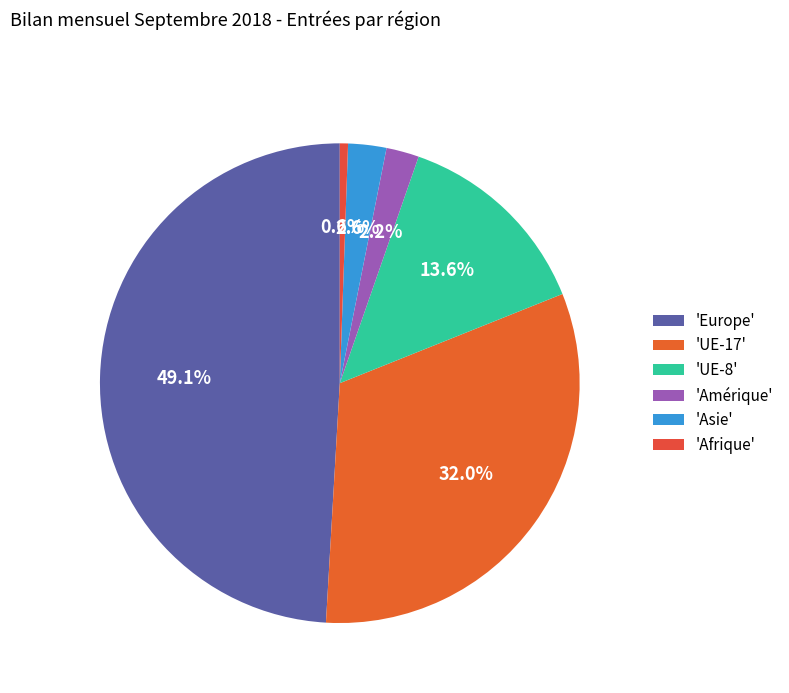

How many slices are in this pie chart?

6